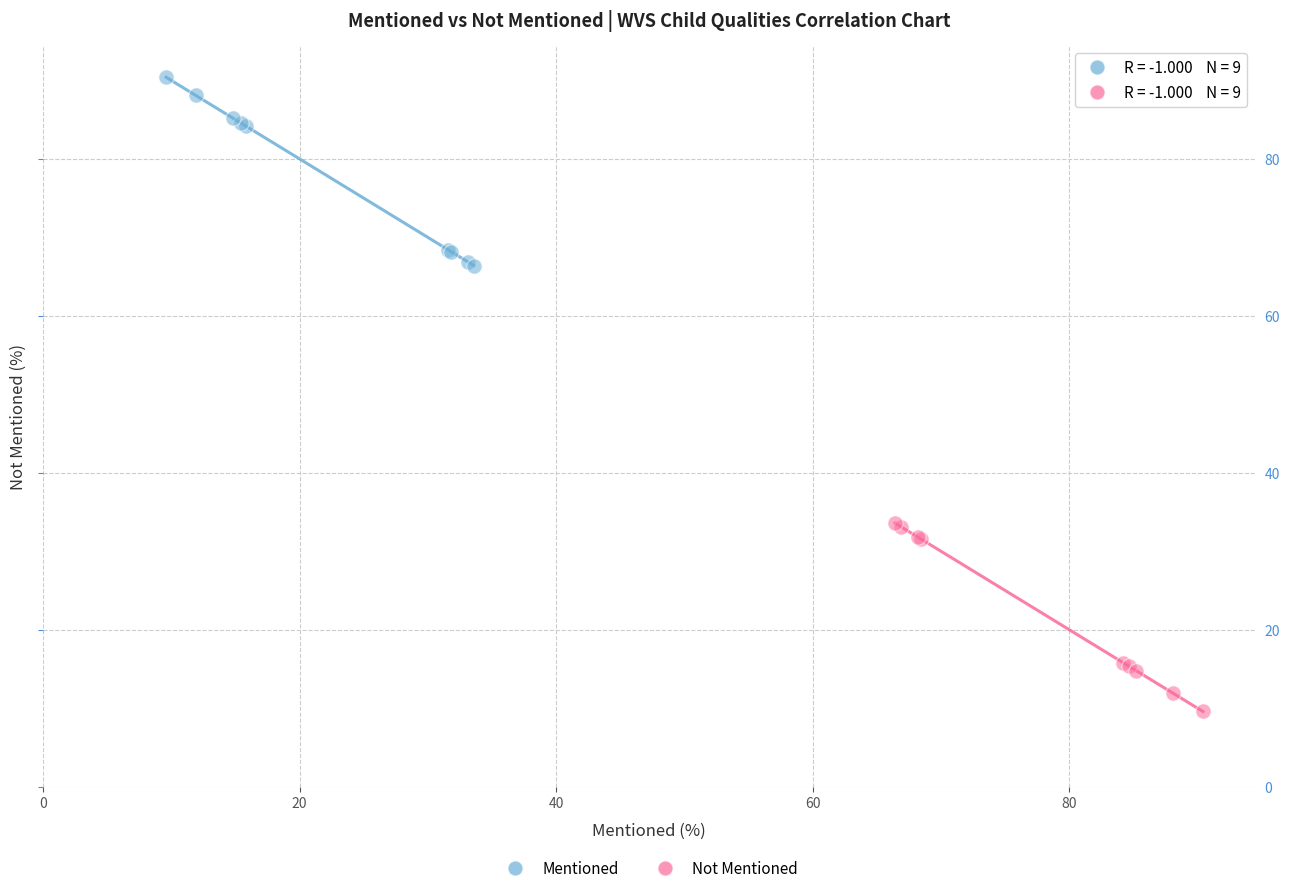

Which series contains the lowest Y value?

Not Mentioned